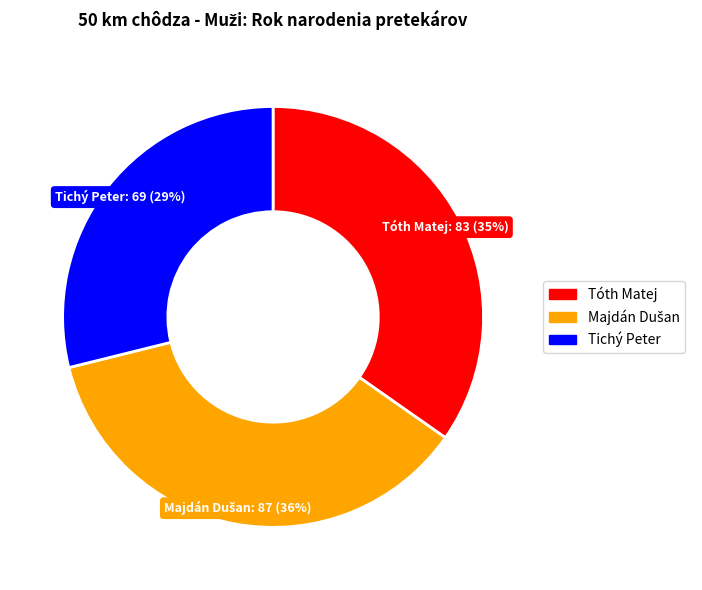

To the nearest percent, what percentage of the pie is Tichý Peter?

29%